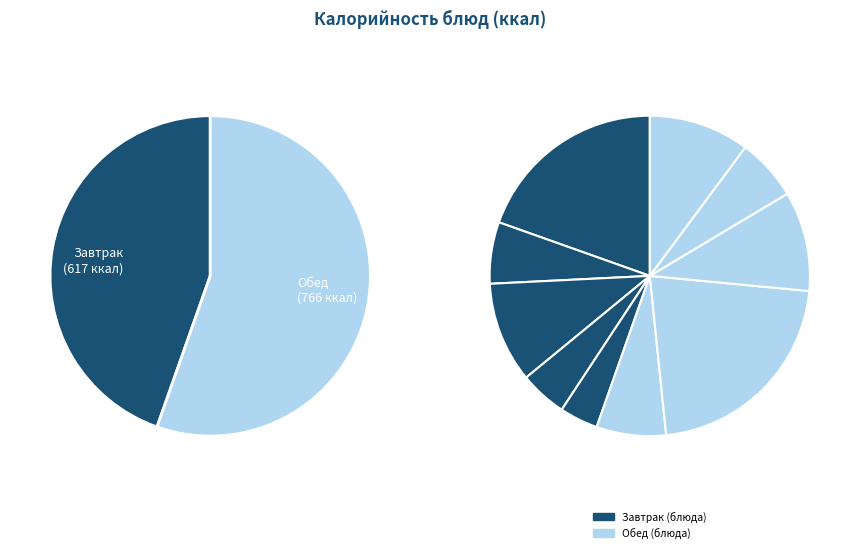

Count the number of slices in the pie.

10